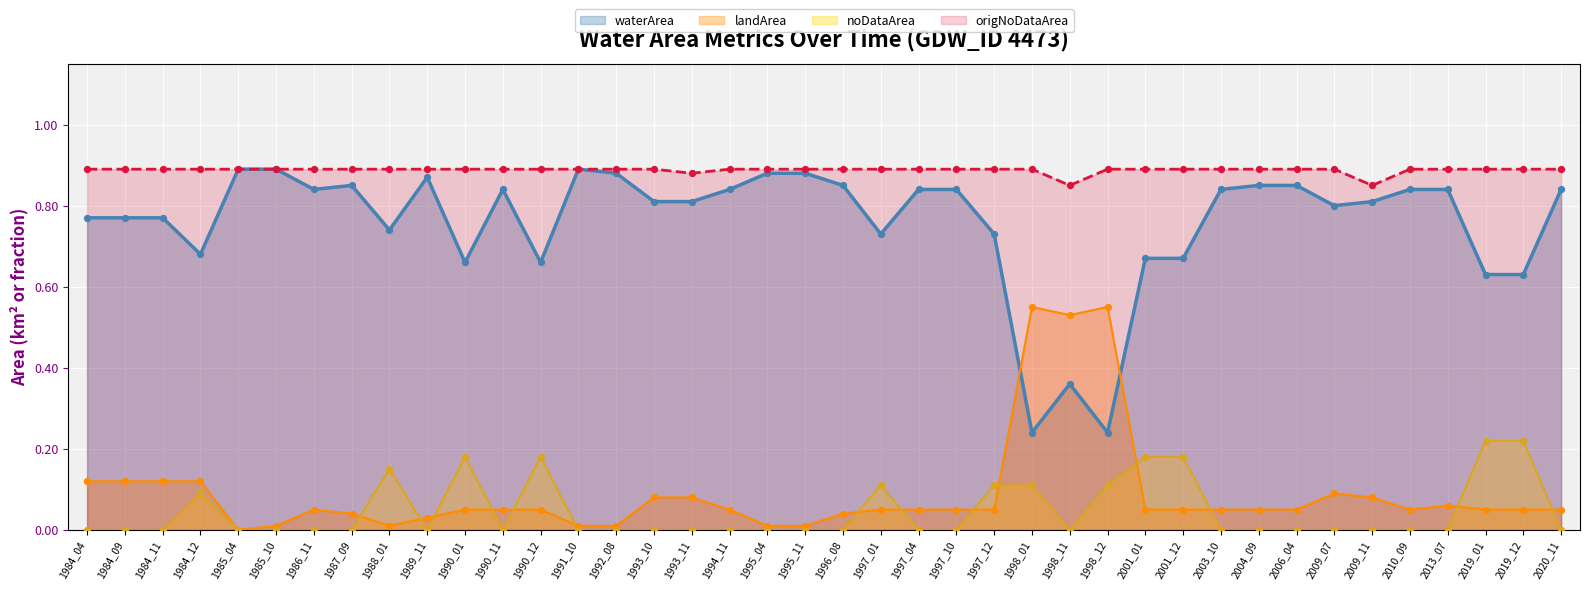

Which series has the largest total across all categories?

origNoDataArea